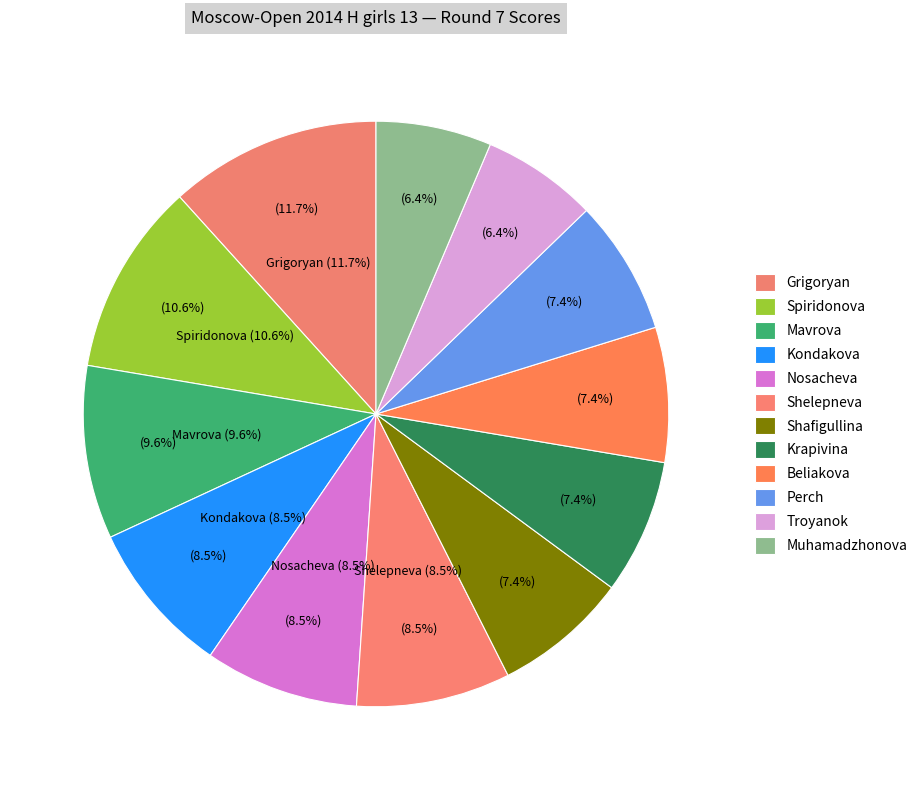

What percentage is NOT represented by Beliakova Ilona?

92.6%